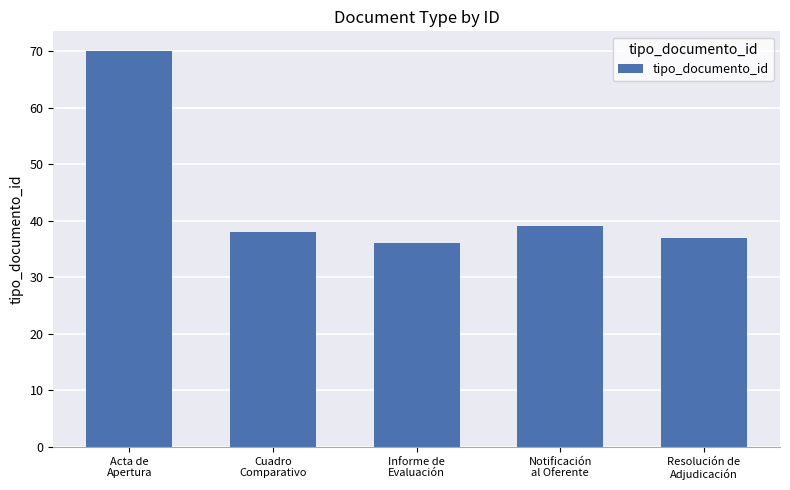

Reading left to right, transcribe all the data shown in this chart.

70	38	36	39	37